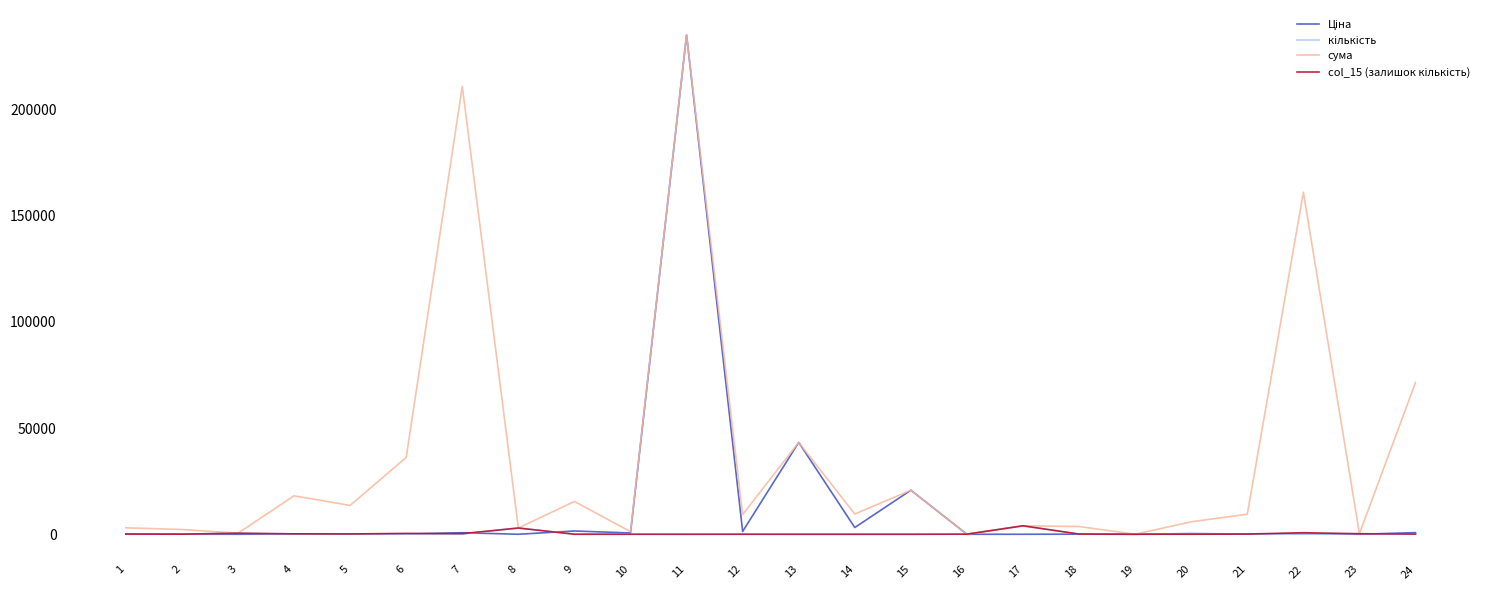

At how many categories does at least one series exceed 163395?

2